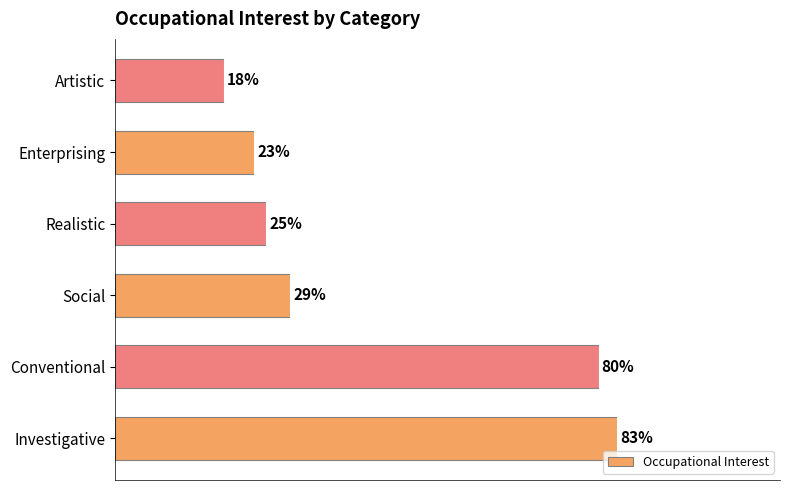

At which label is the value closest to 50?

Social